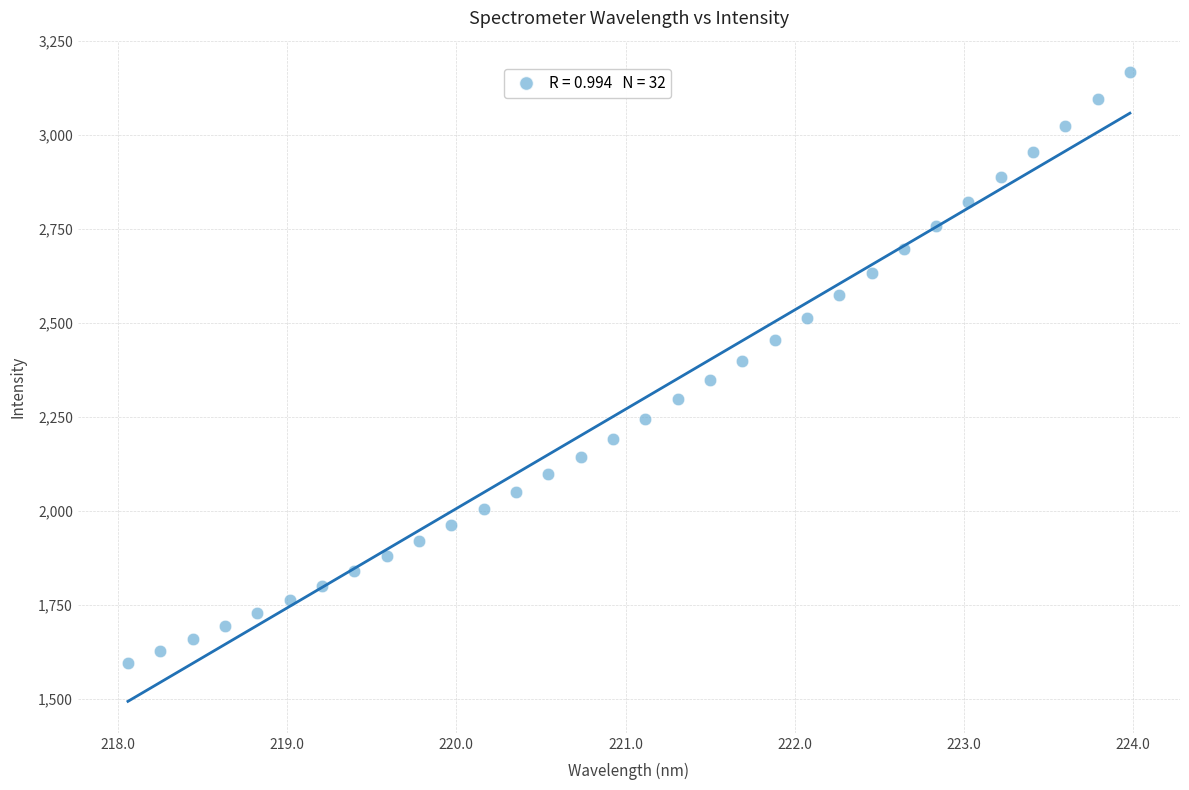

What is the range of X values (max minus min)?

5.9